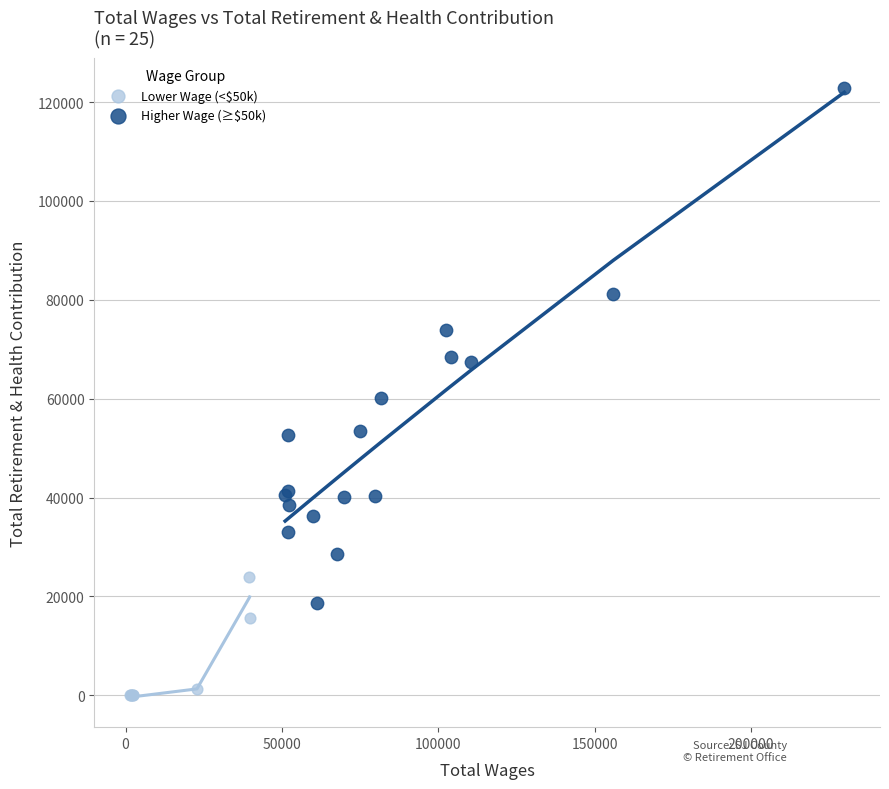

Which series reaches the minimum Y coordinate?

Lower Wage (<$50k)